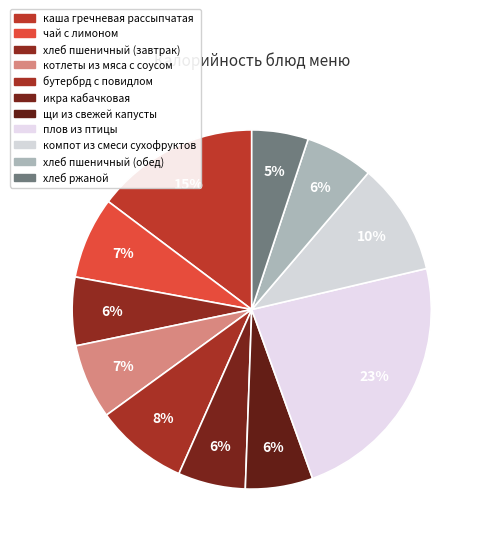

How many slices are in this pie chart?

11